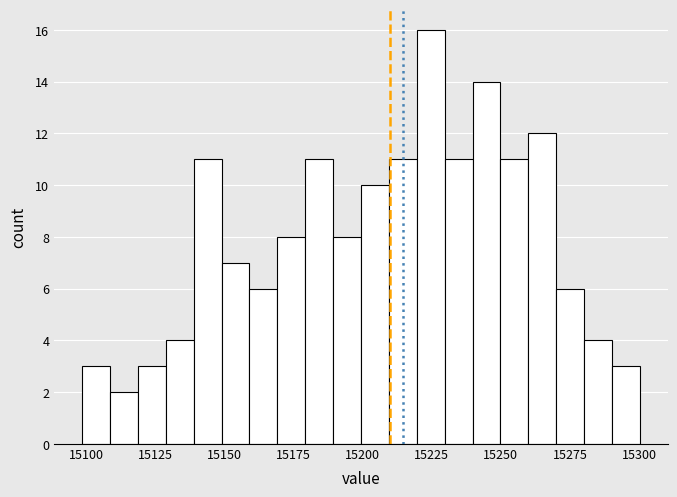

Read against the x-axis, roughly where is the centre of the tallest bar?

15225